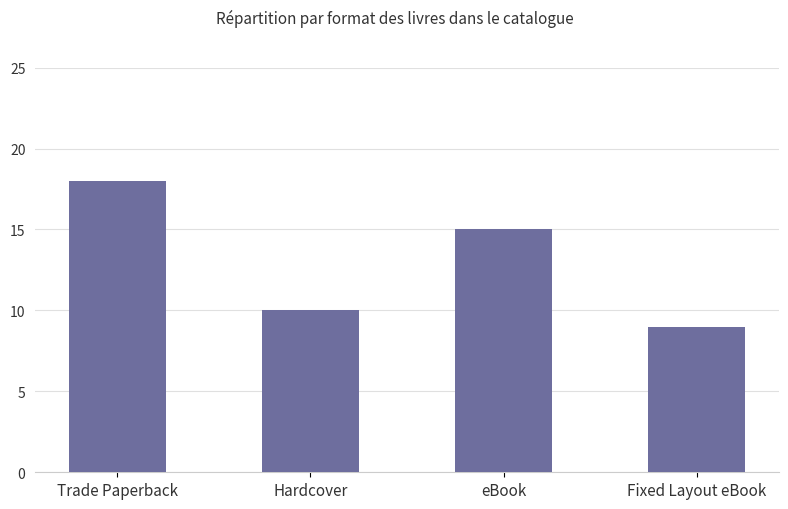

Is it true that the value at Fixed Layout eBook is 12?

False